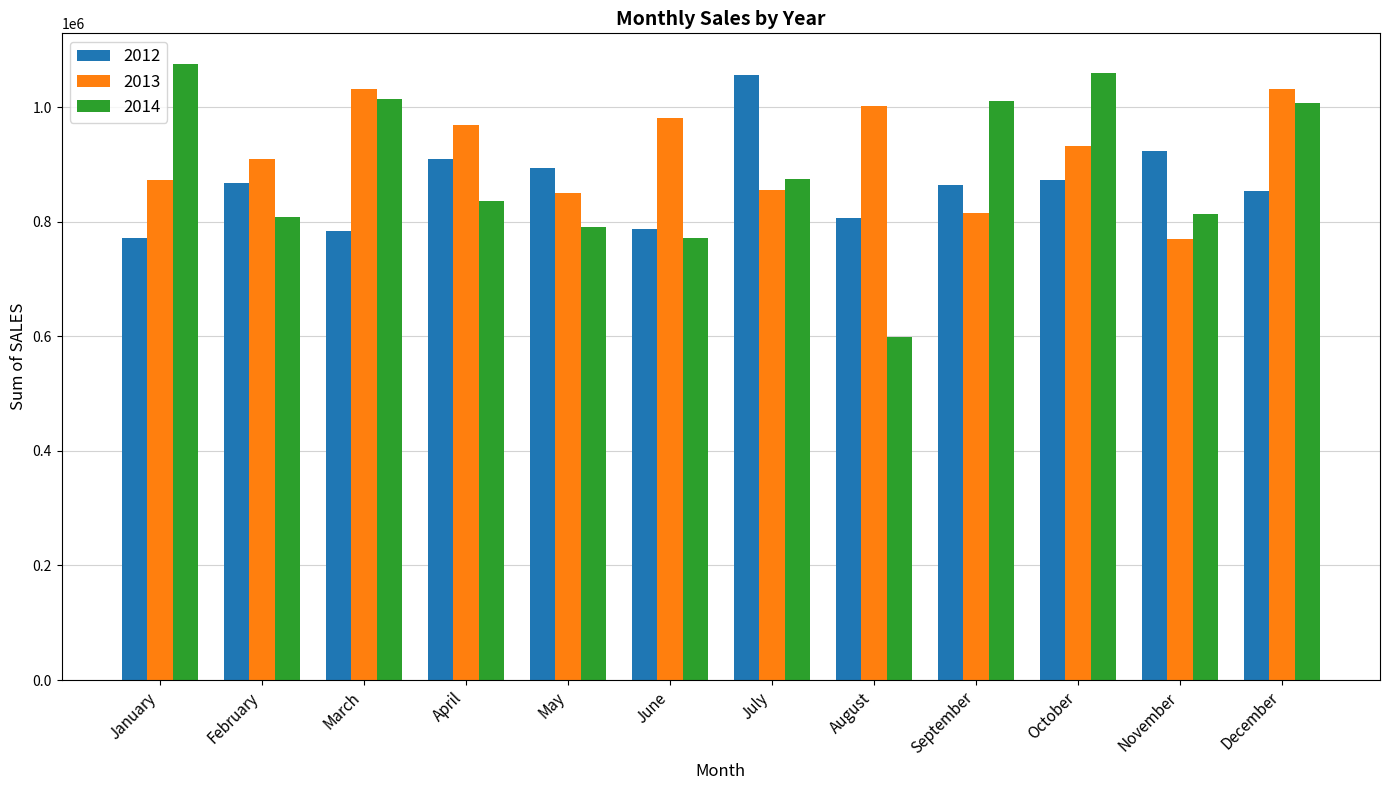

What is the spread (max minus min) of values at September?

196775